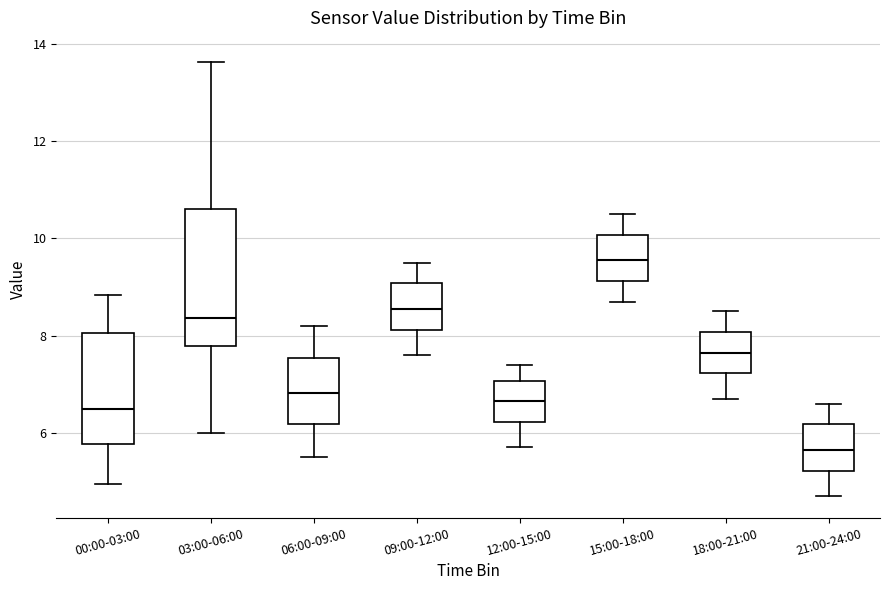

Which box's median line is the highest?

15:00-18:00